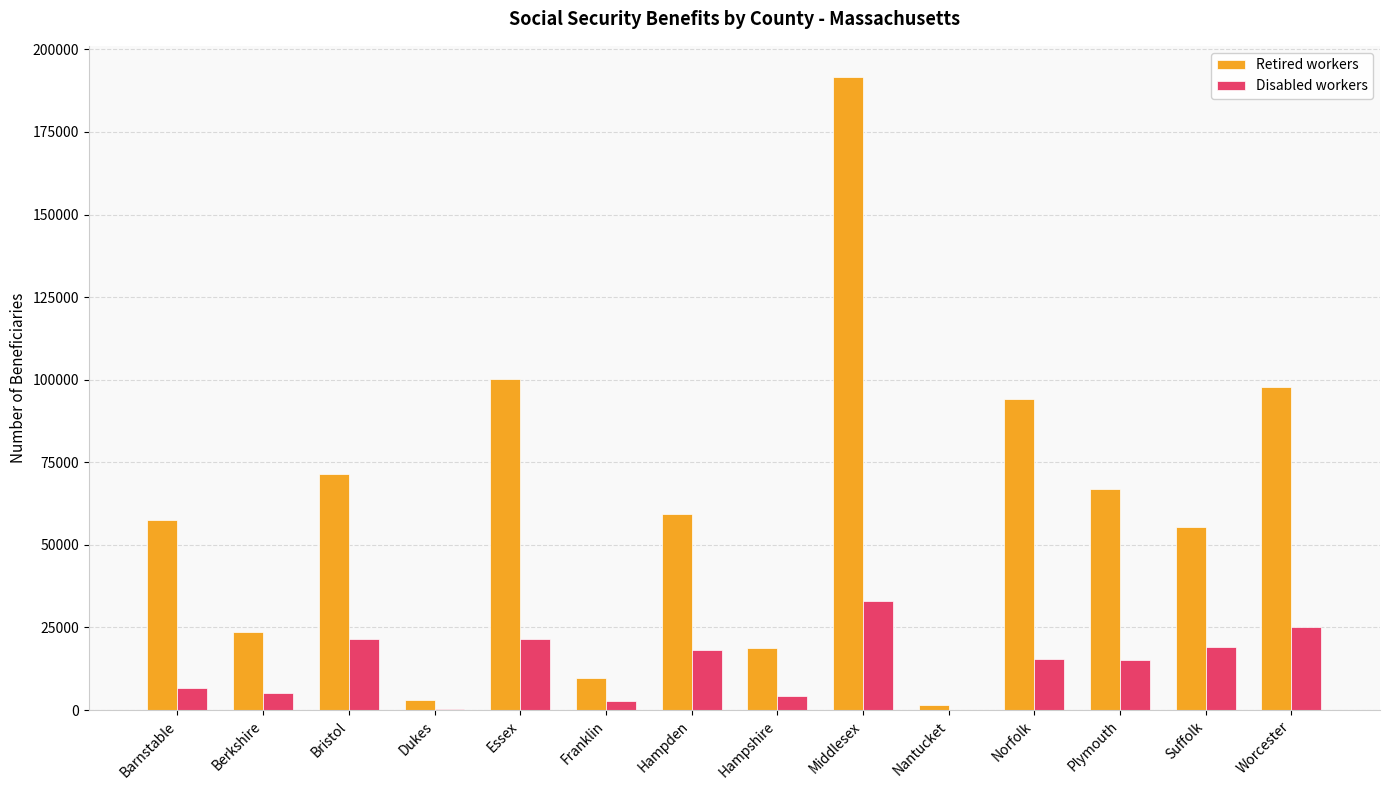

Is the value of Retired workers at Plymouth greater than the value of Disabled workers at Essex?

Yes